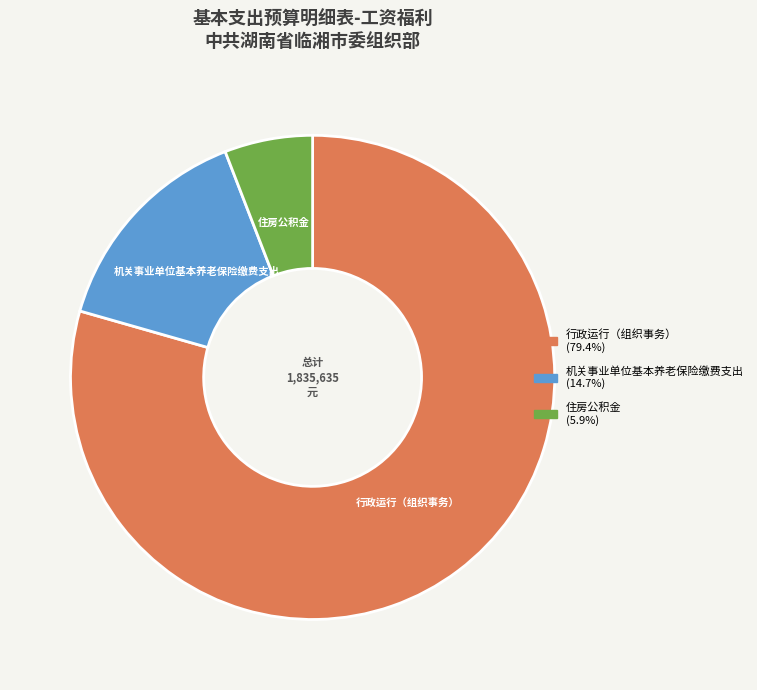

Is 行政运行（组织事务） the majority of the pie?

Yes